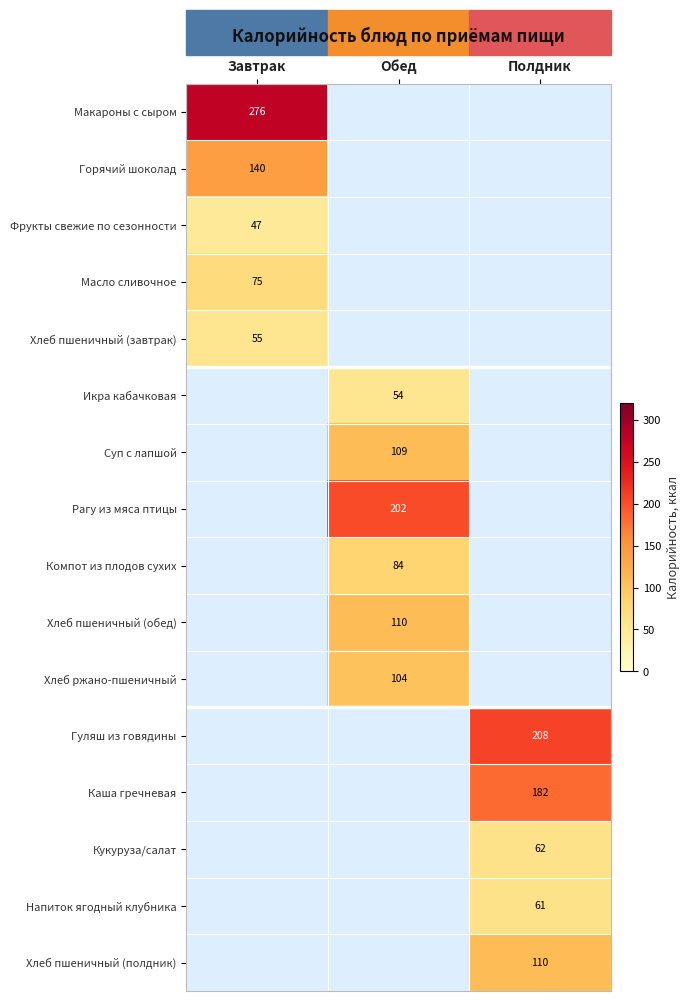

Is it true that Напиток ягодный клубника equals 61 at Полдник?

True